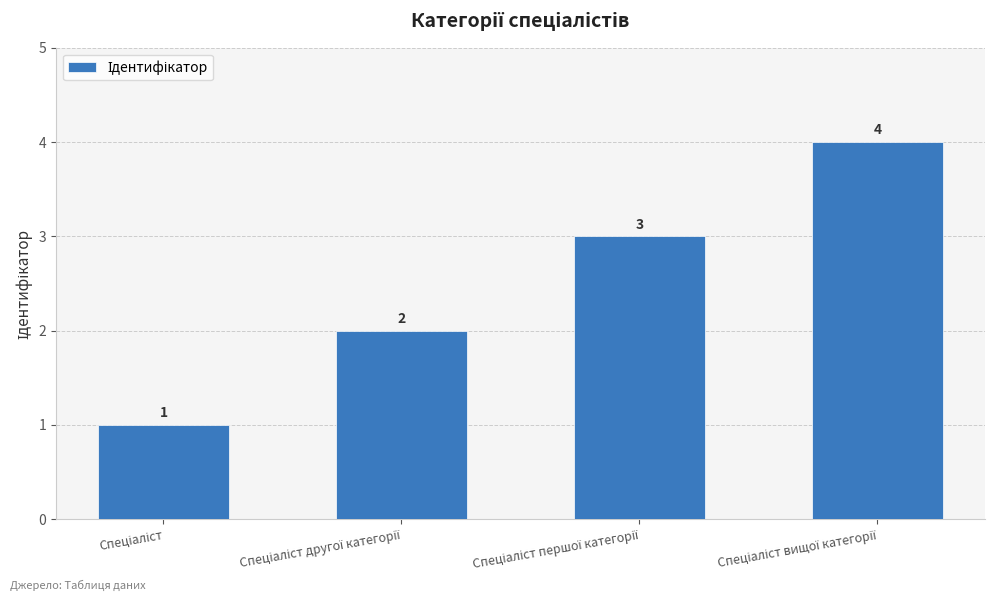

How many bars are there in total?

4